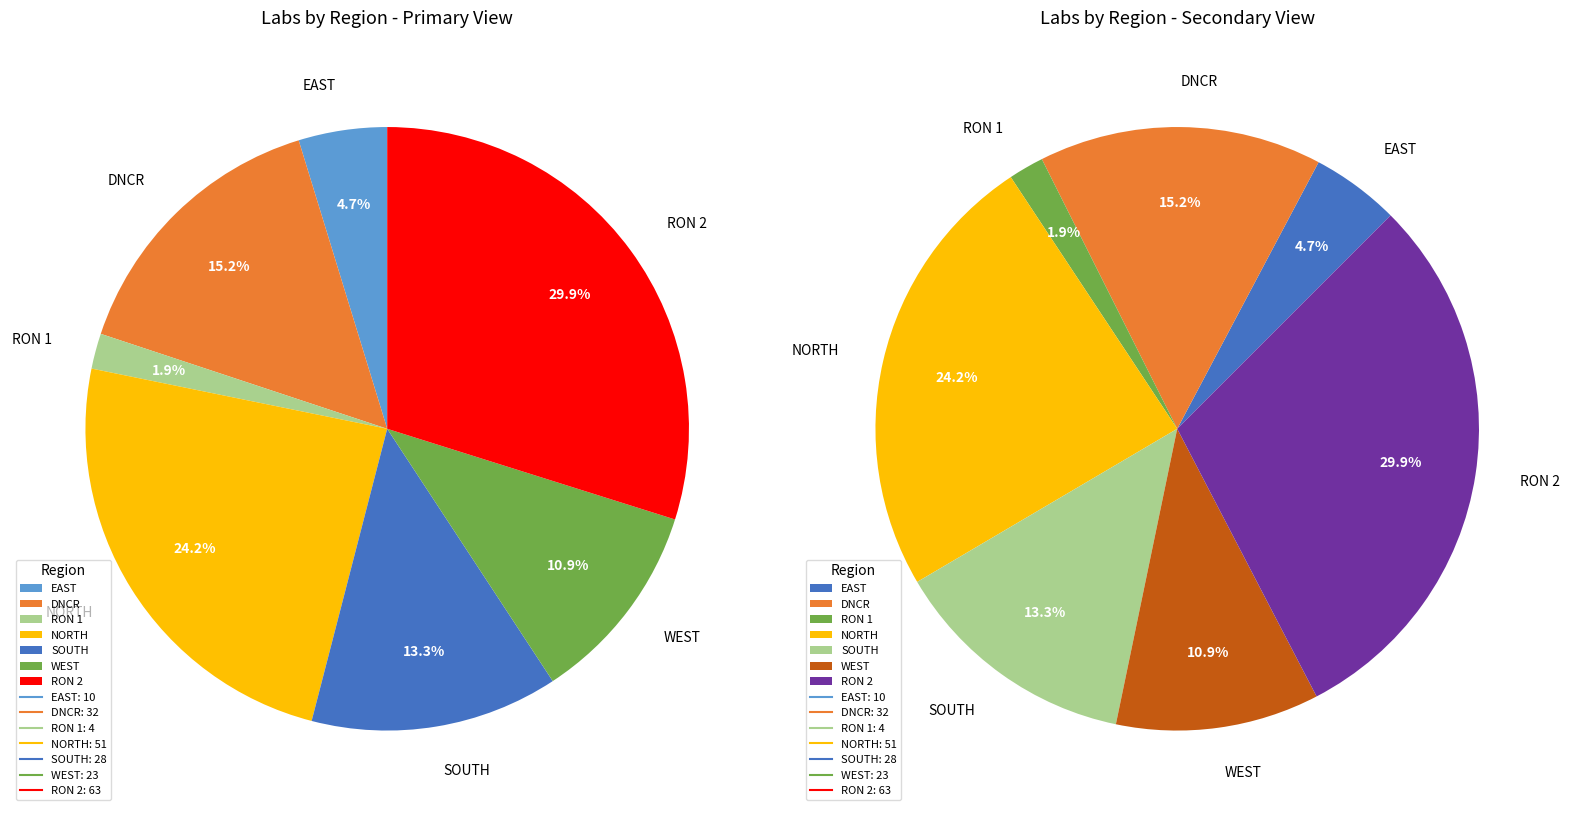

Is there any slice that represents more than half of the pie?

No